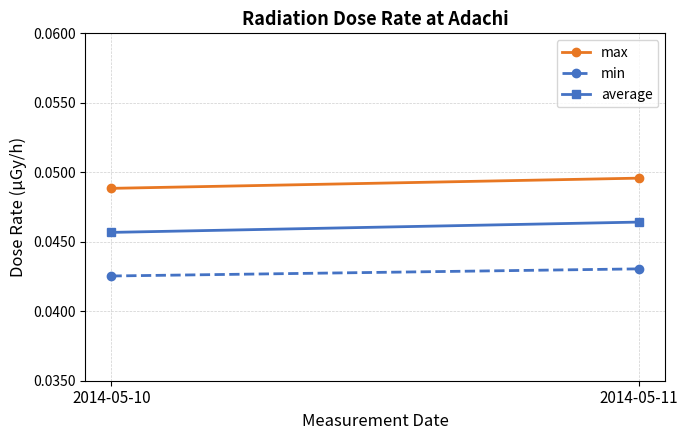

The average series shows 0.0 at 2014-05-11. True or false?

True